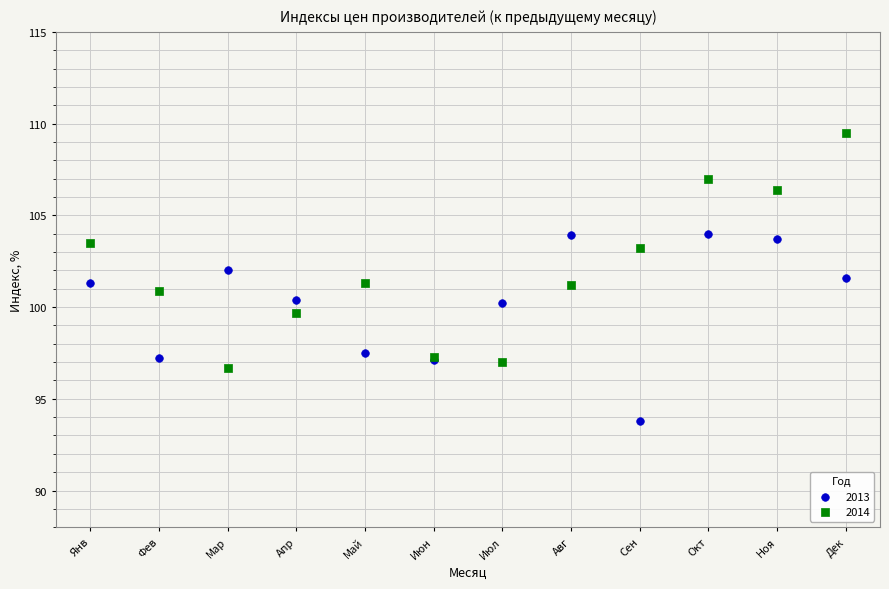

Which series reaches the maximum Y coordinate?

2014